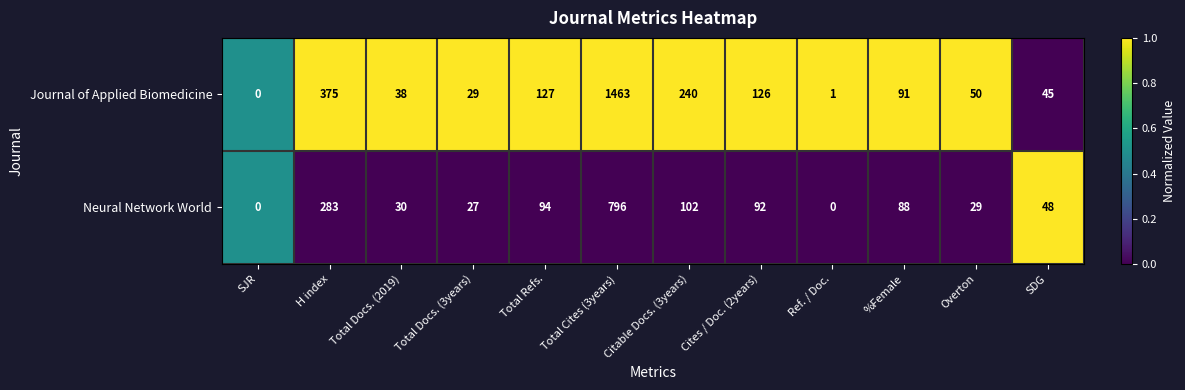

Where is Neural Network World nearest to the value 398?

H index